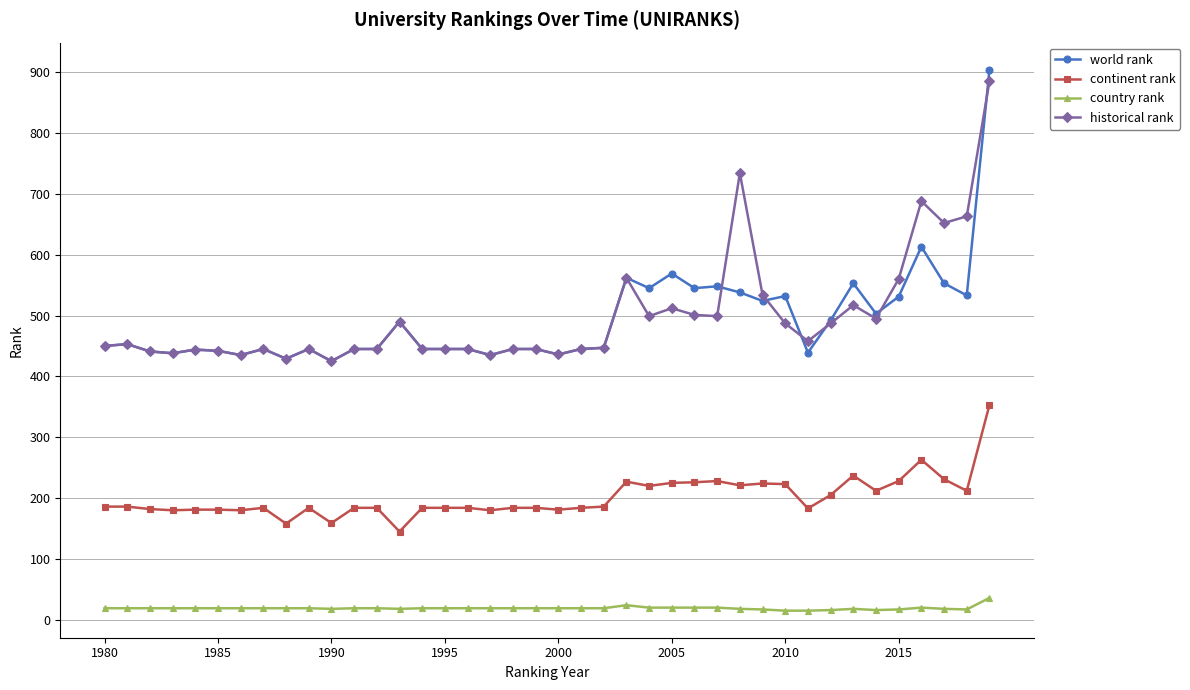

List the series in order of their peak value, lowest first.

country rank, continent rank, historical rank, world rank